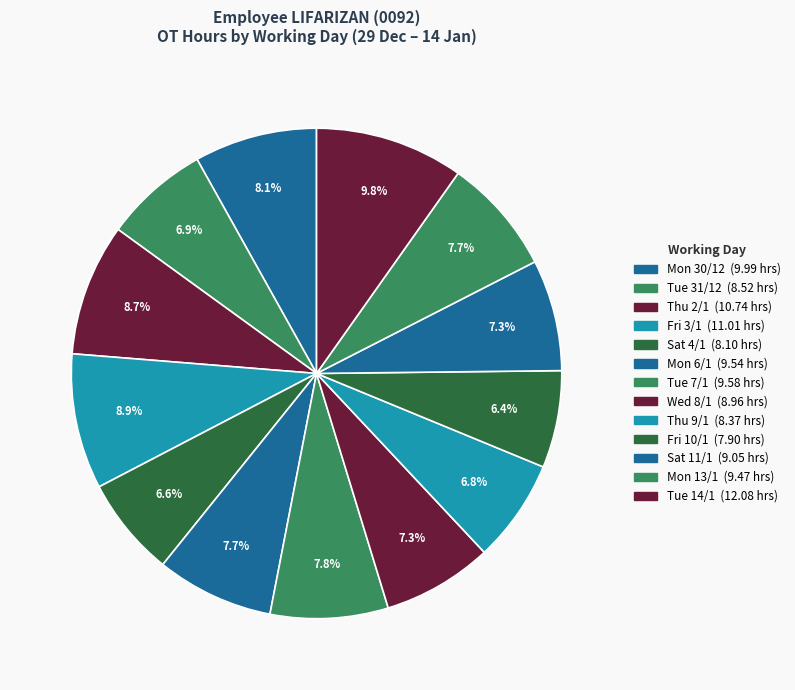

Count the number of slices in the pie.

13